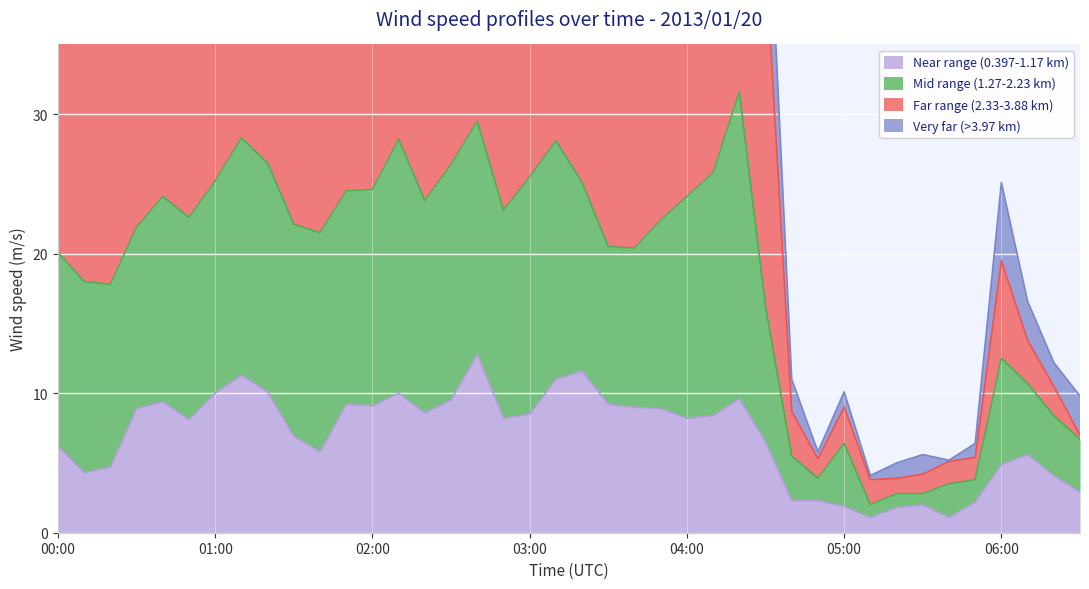

How many interior local valleys does the Mid range (1.27-2.23 km) series have?

8